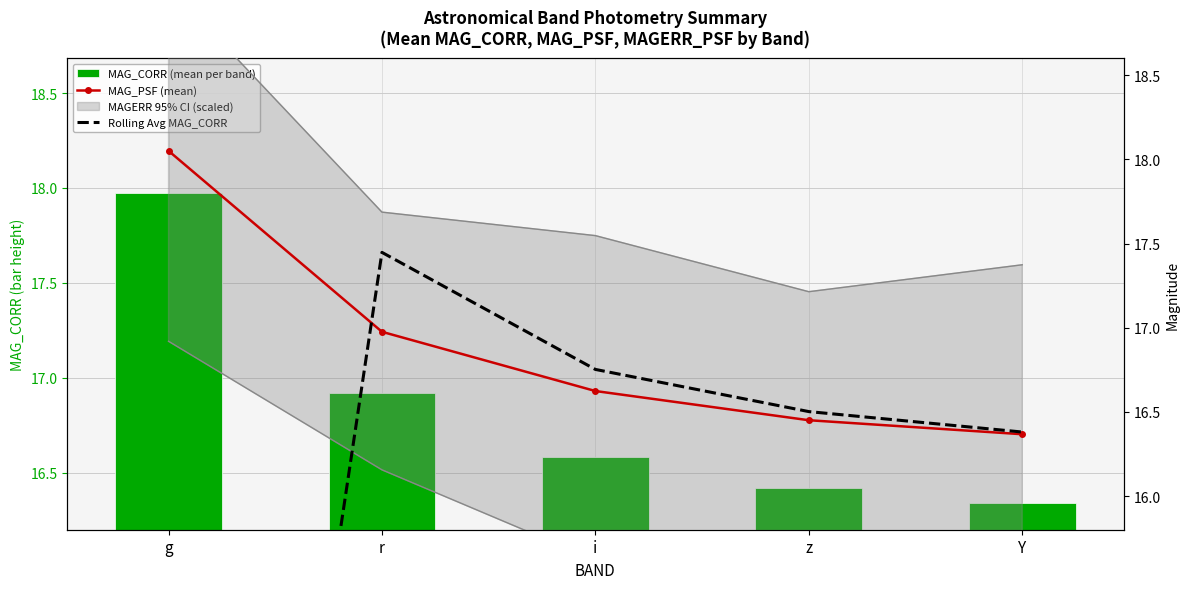

Which series has the largest range (max minus min)?

Rolling Avg MAG_CORR